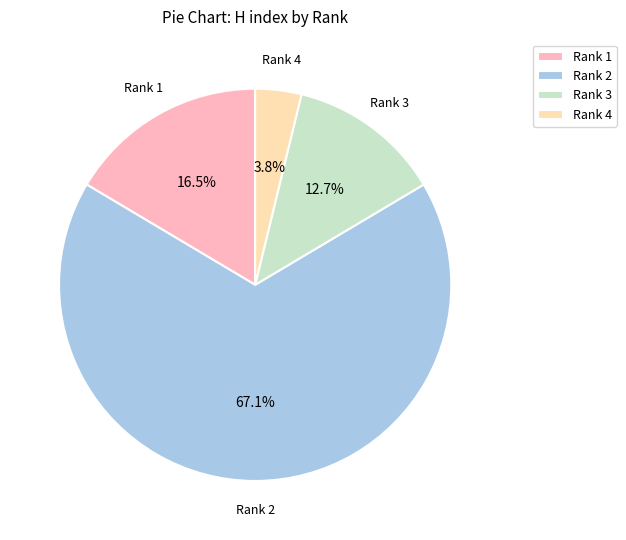

The Rank 2 slice represents 67% of the pie. True or false?

True